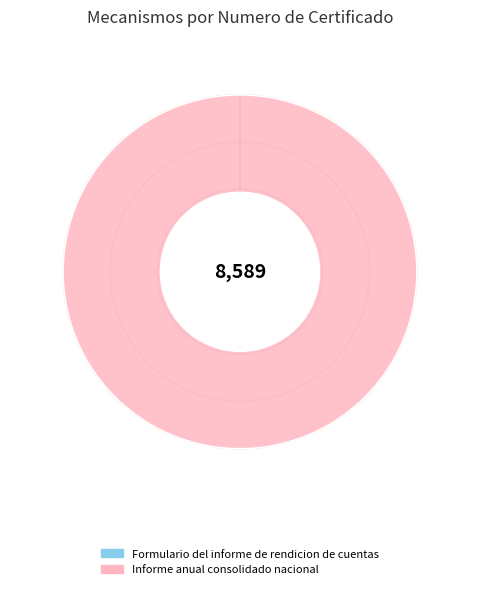

Which slice is the smallest?

Formulario del informe de rendicion de cuentas